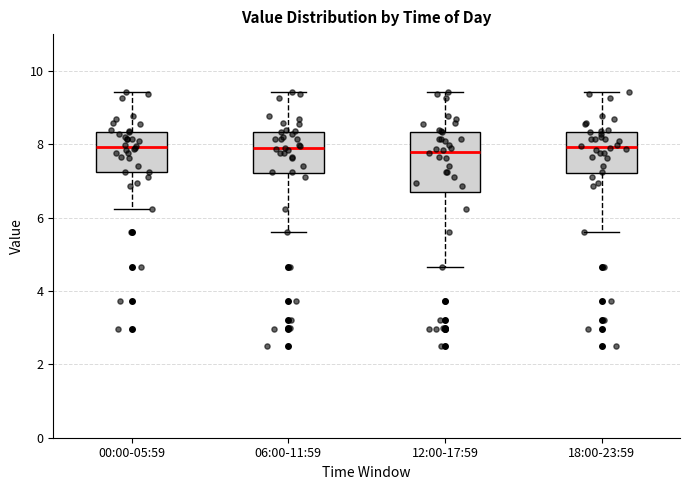

Comparing the boxes themselves (not the whiskers), which one is the tallest?

12:00-17:59